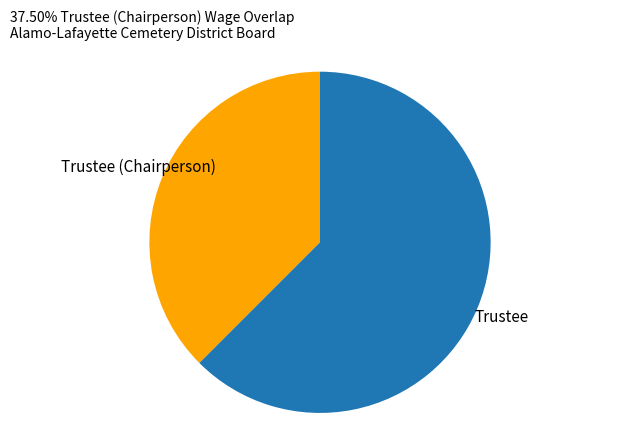

Which category has the biggest portion of the pie?

Trustee